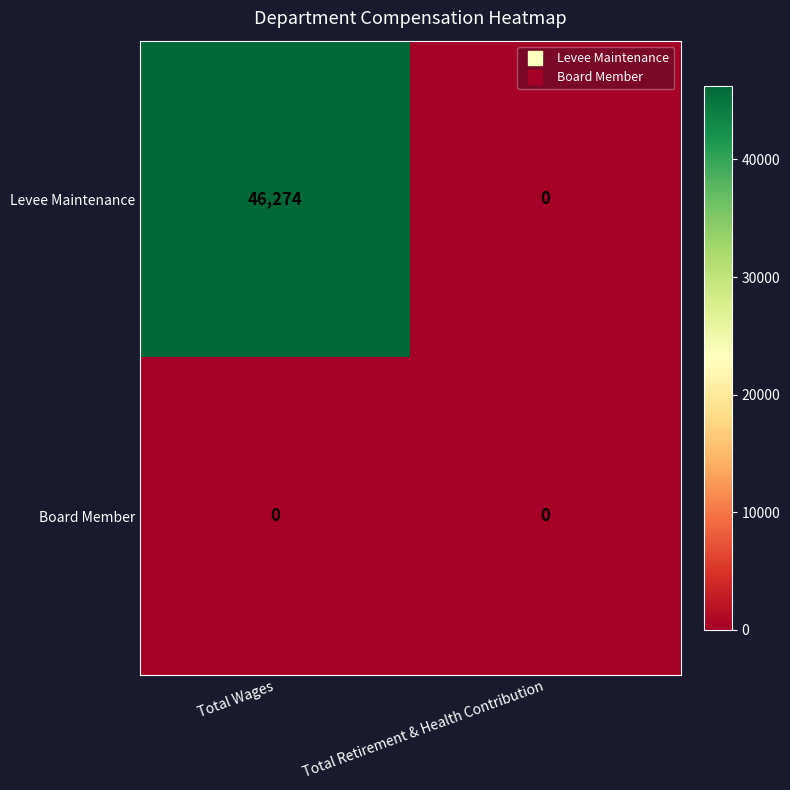

Which series has the widest spread of values?

Levee Maintenance